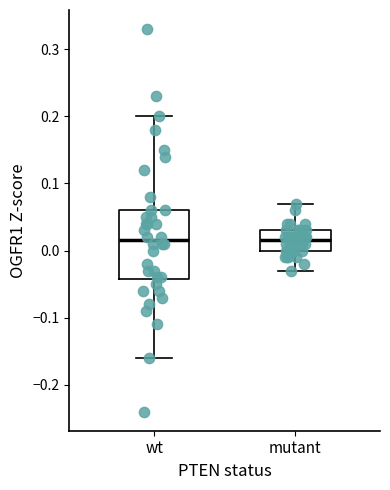

Comparing the boxes themselves (not the whiskers), which one is the tallest?

wt